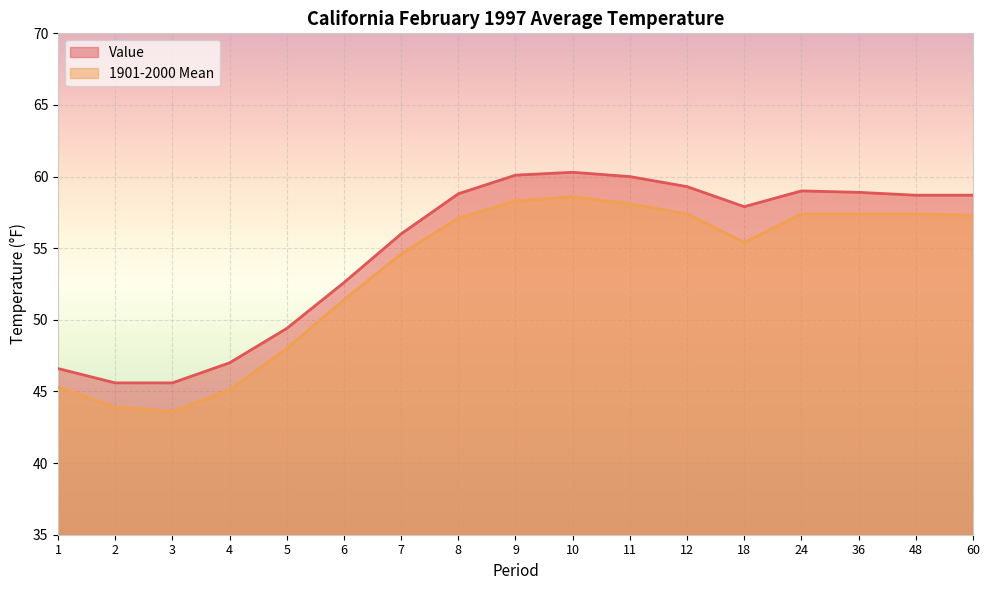

True or false: Value and 1901-2000 Mean intersect in this chart.

False